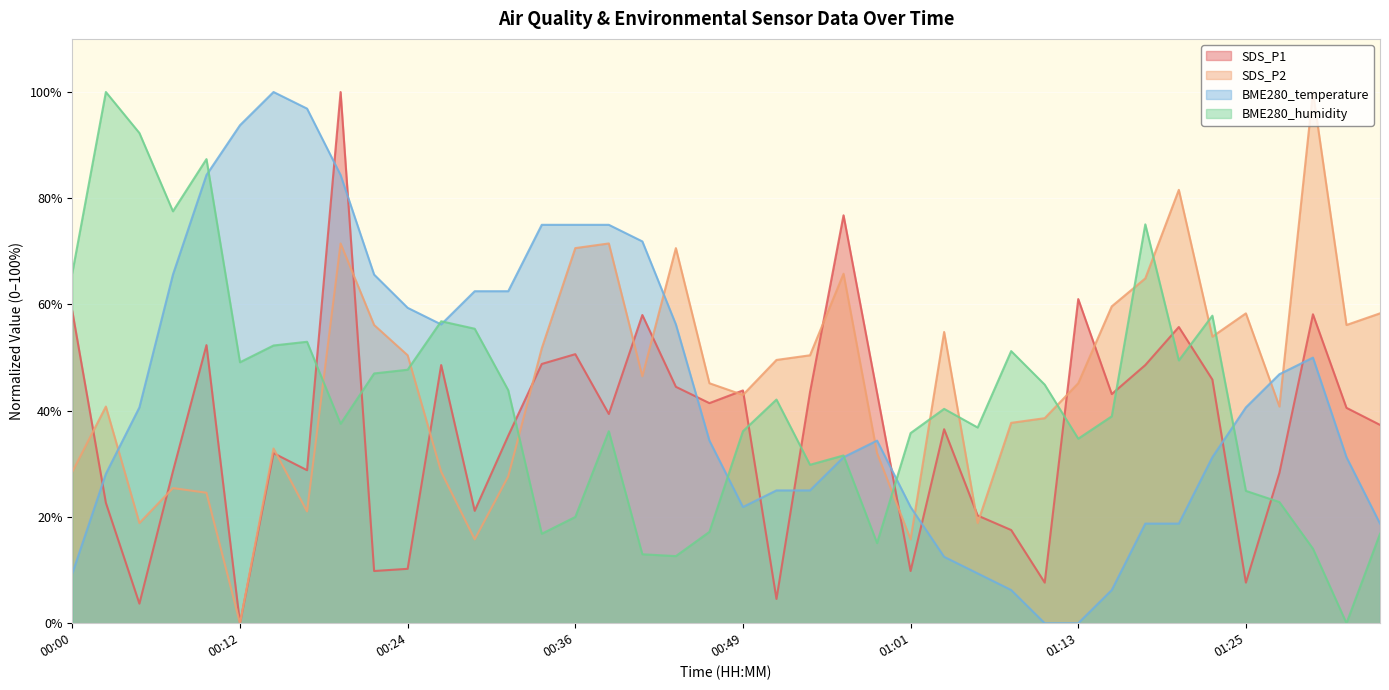

Read the BME280_temperature value at 01:08.

6.2